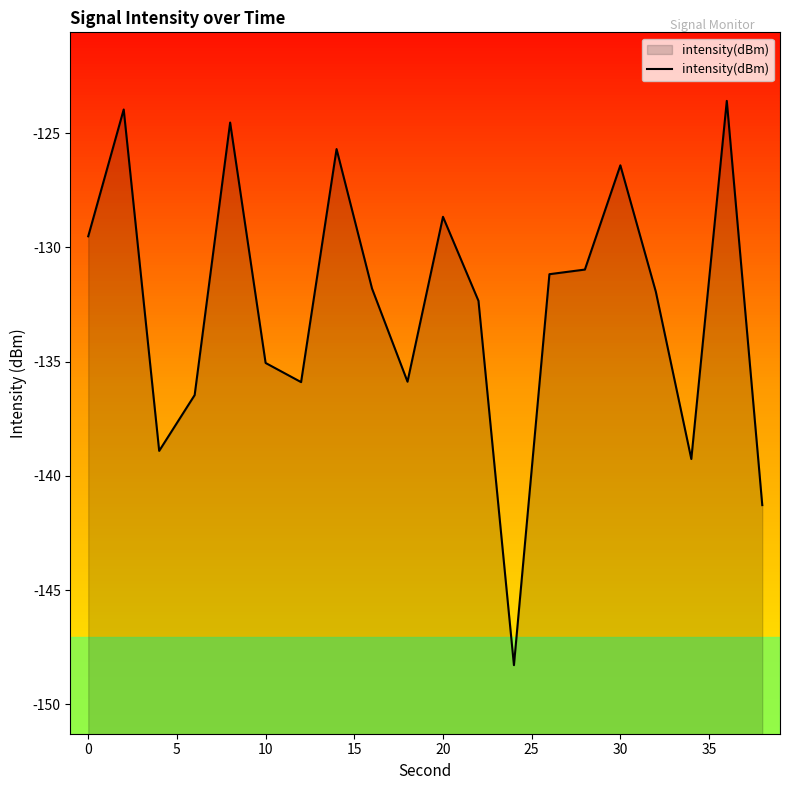

What is the change in value from 15 to 16?

-7.4